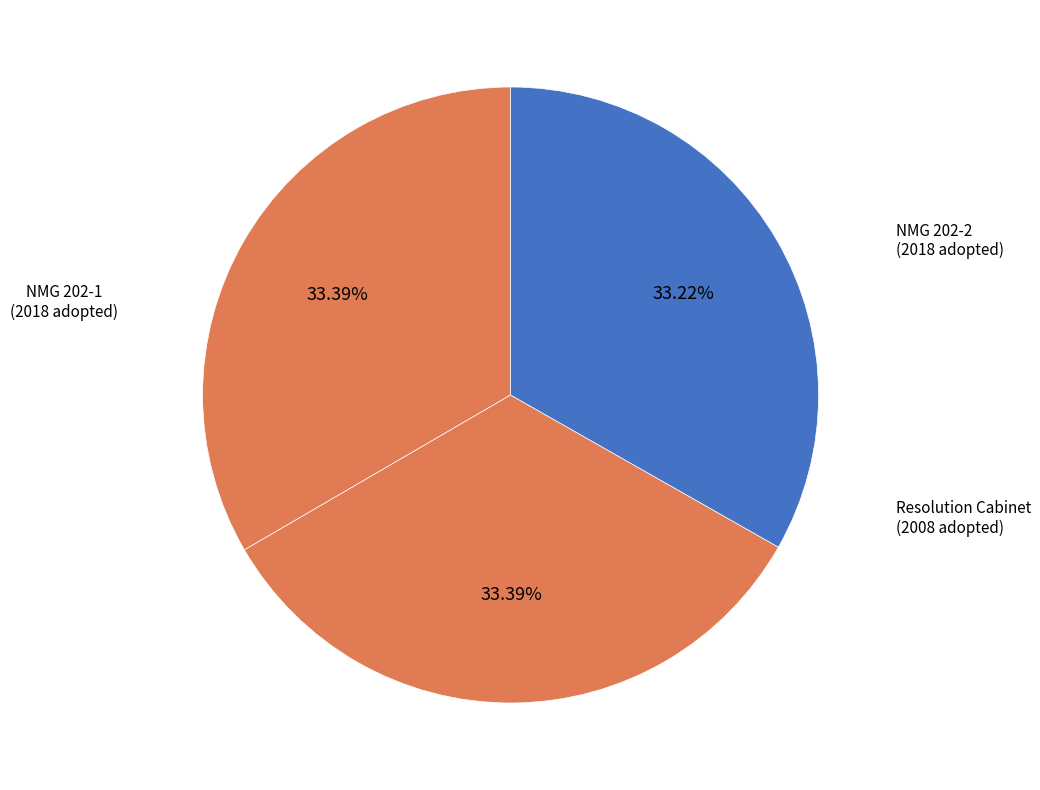

Count the number of slices in the pie.

3